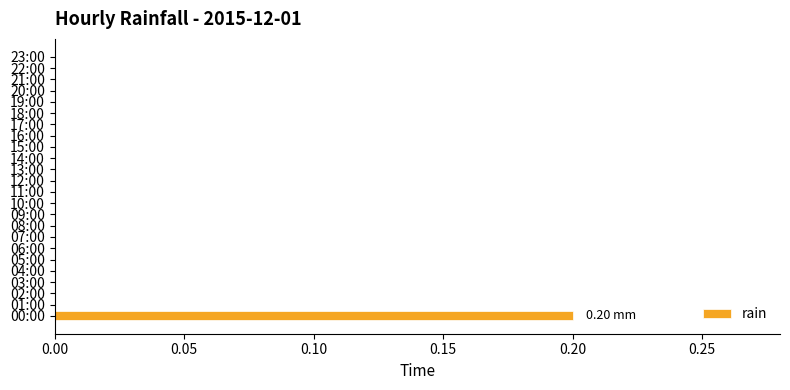

Count the number of data series in this chart.

1